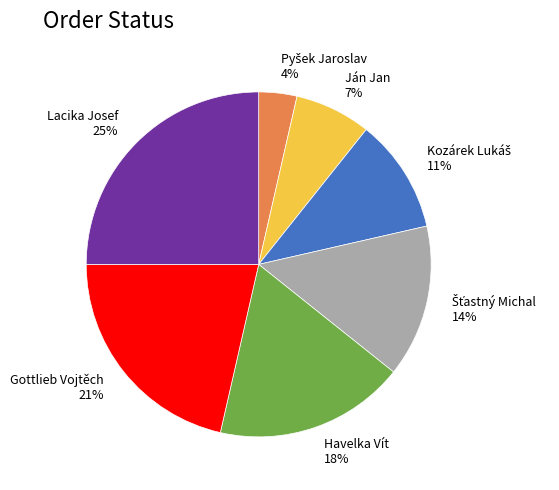

Which has a higher value, Havelka Vít or Ján Jan?

Havelka Vít